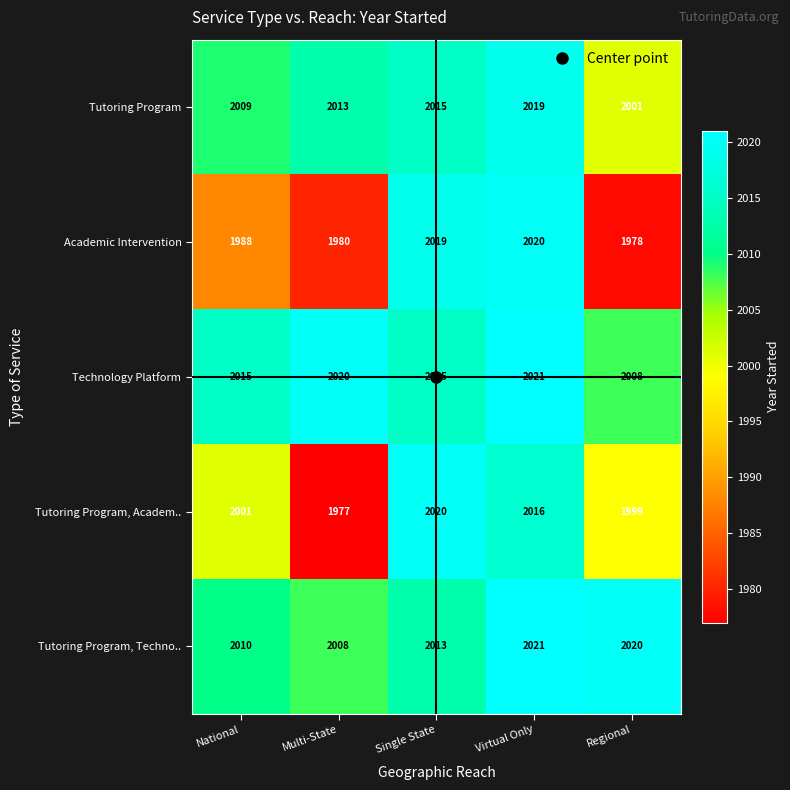

How many data points in Tutoring Program, Techno.. are less than 2013?

2